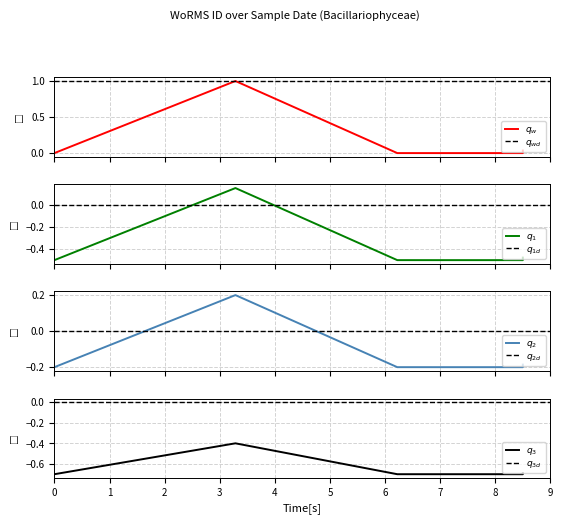

Does the chart display data point markers on the line(s)?

No